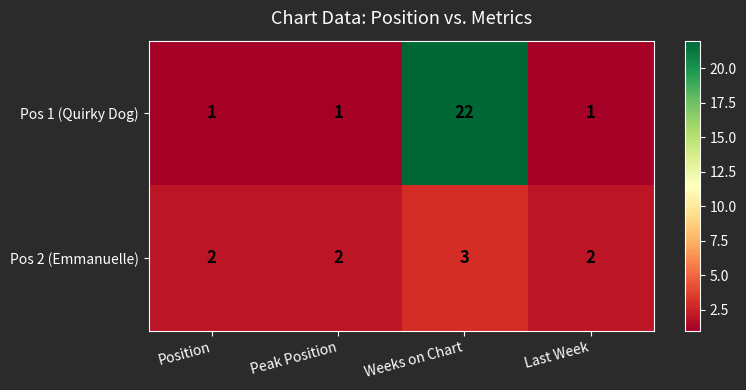

What is the spread (max minus min) of values at Position?

1